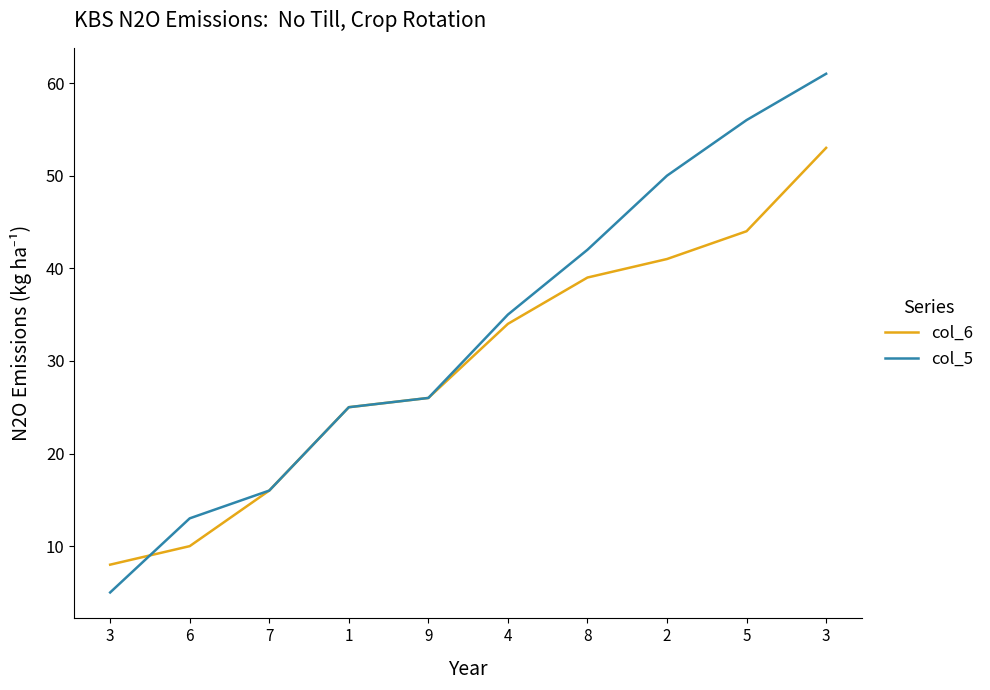

What is the label of the 10th point from the left?

3